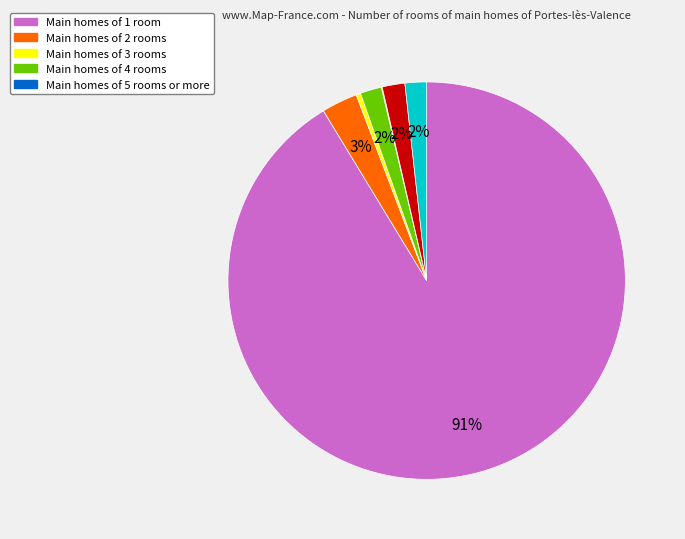

Does any single category account for the majority?

Yes